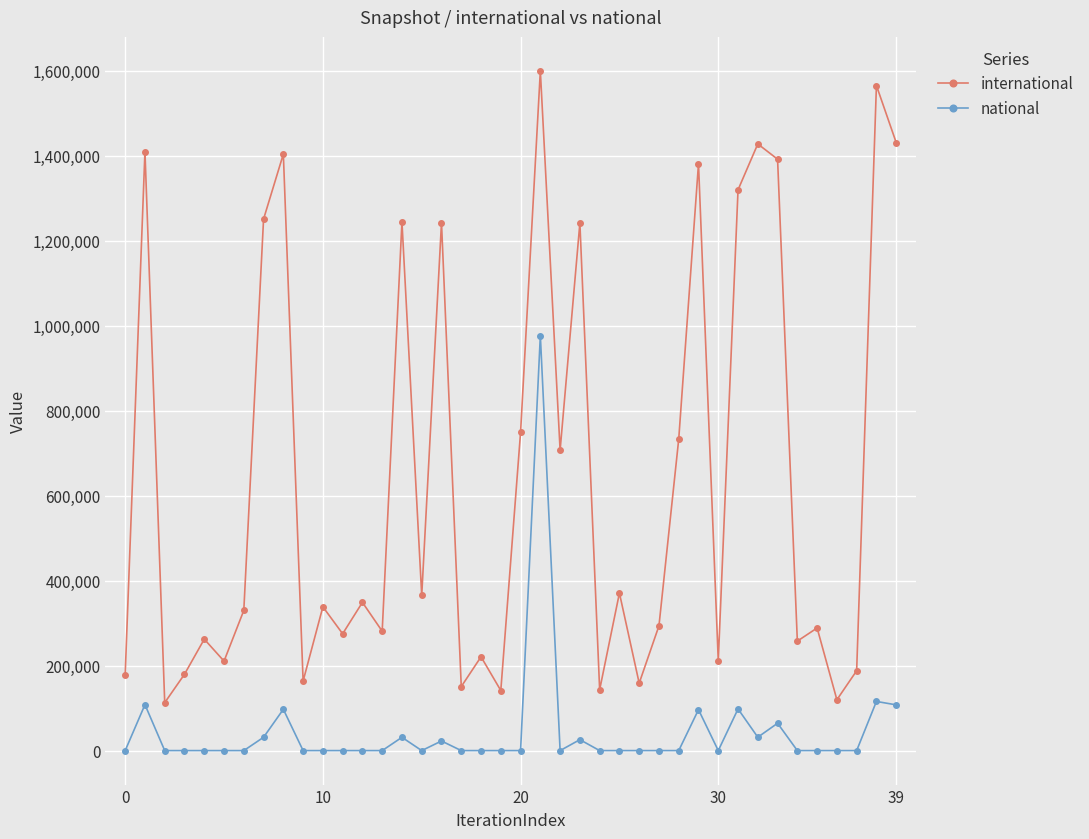

How many lines are shown in the chart?

2